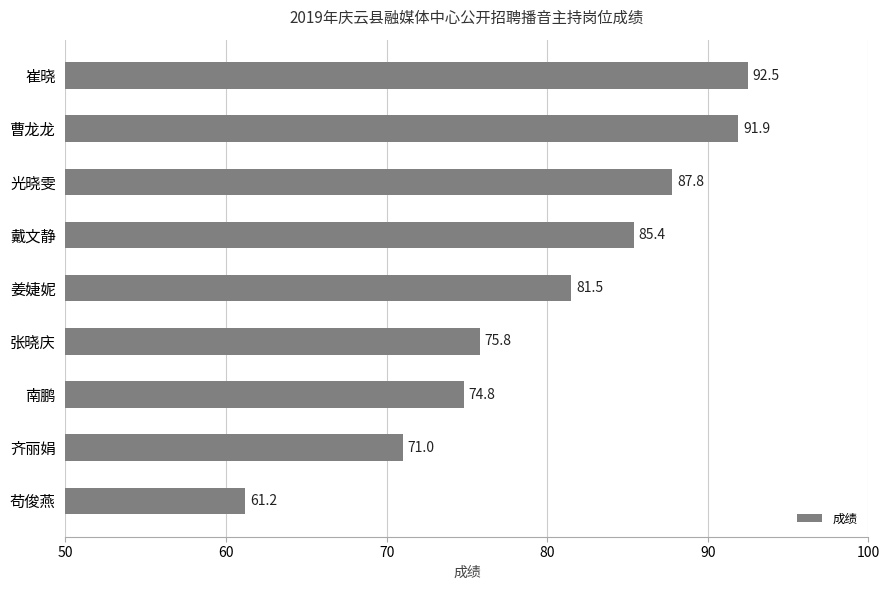

What is the label of the 1st bar from the top?

崔晓